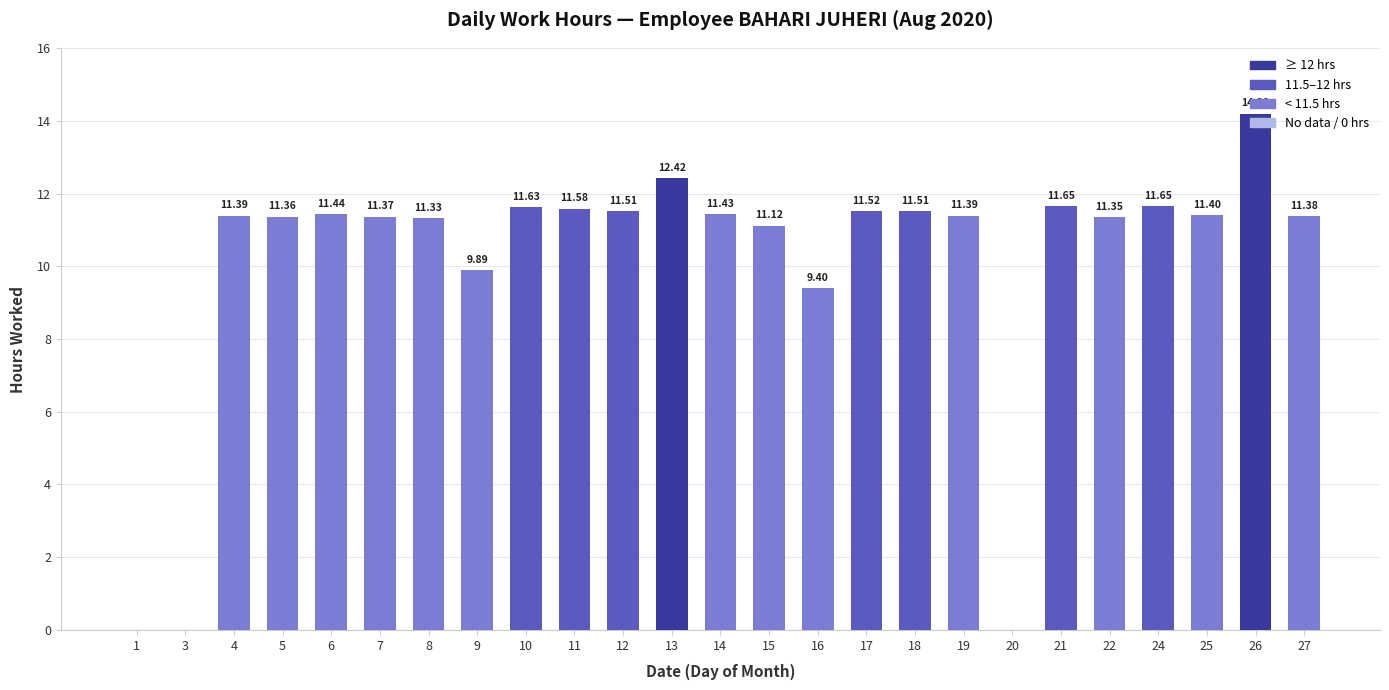

Count the number of categories in the chart.

25